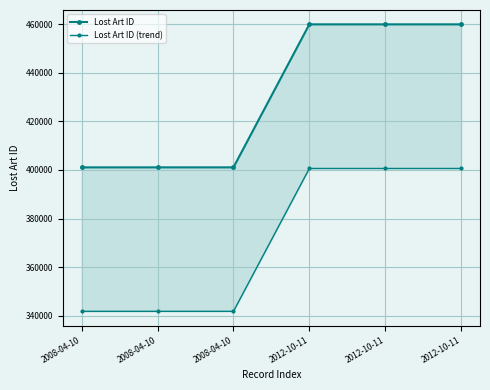

What is the difference between the maximum and minimum values in the Lost Art ID series?

58803.0